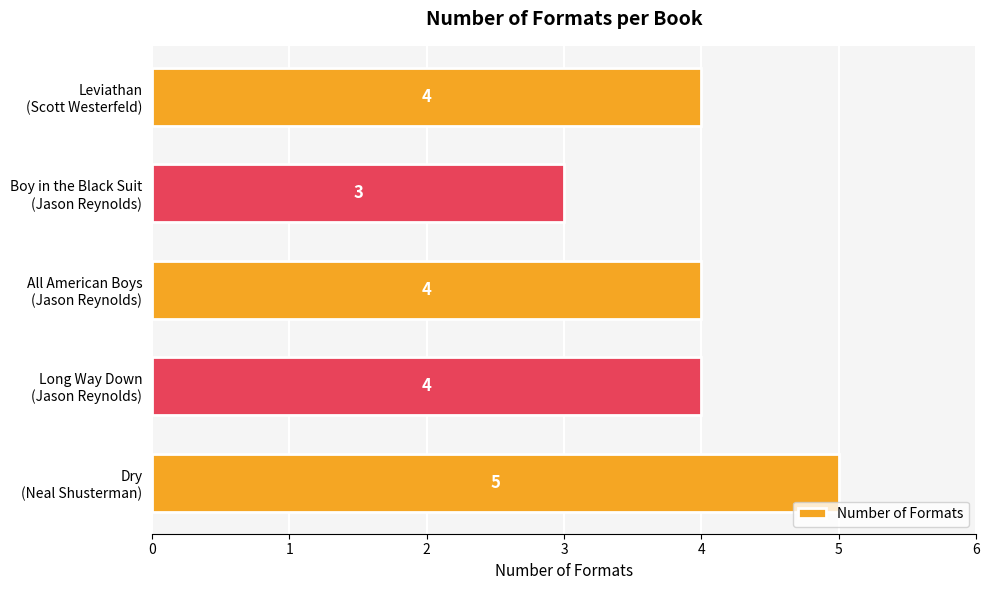

What is the difference between the maximum and second lowest values?

1